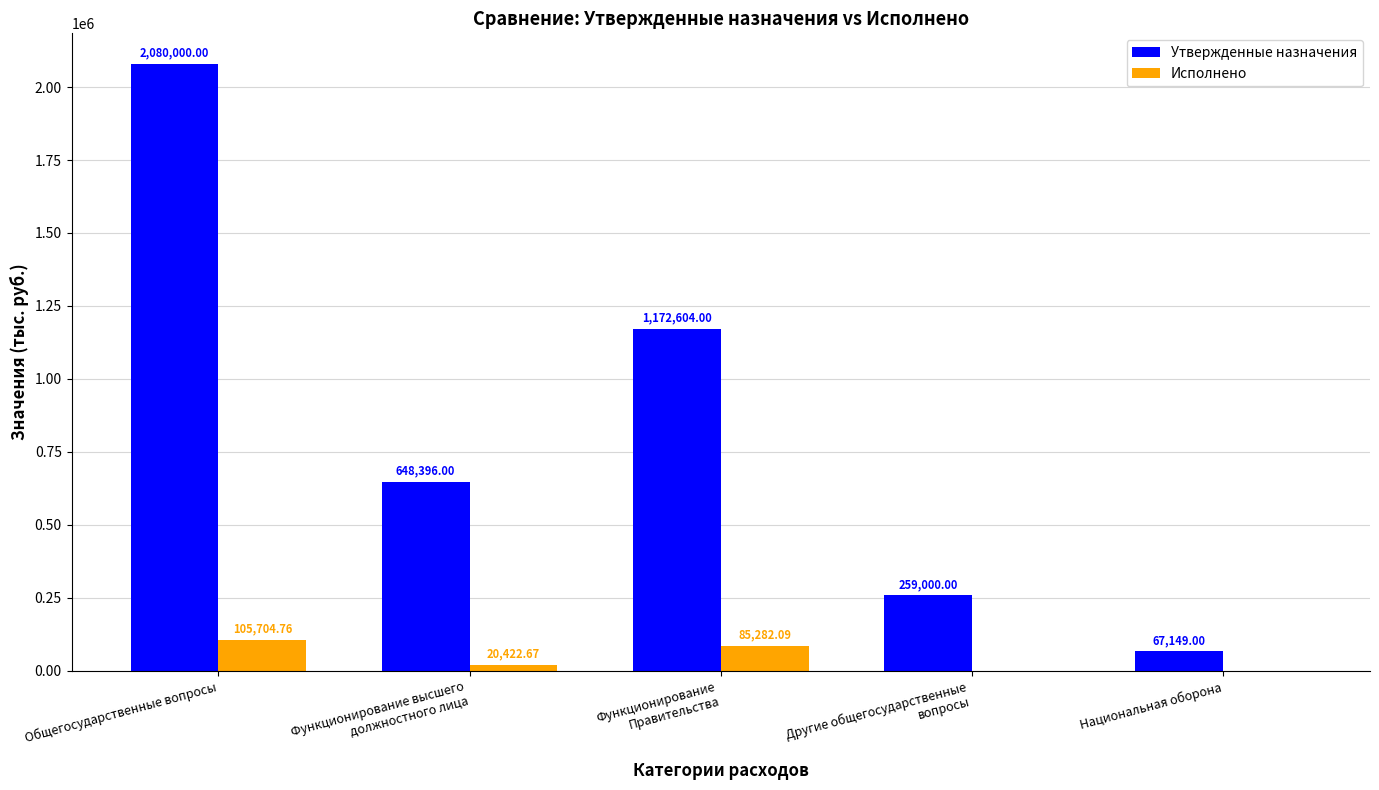

Which label corresponds to the largest value in the chart?

Общегосударственные вопросы